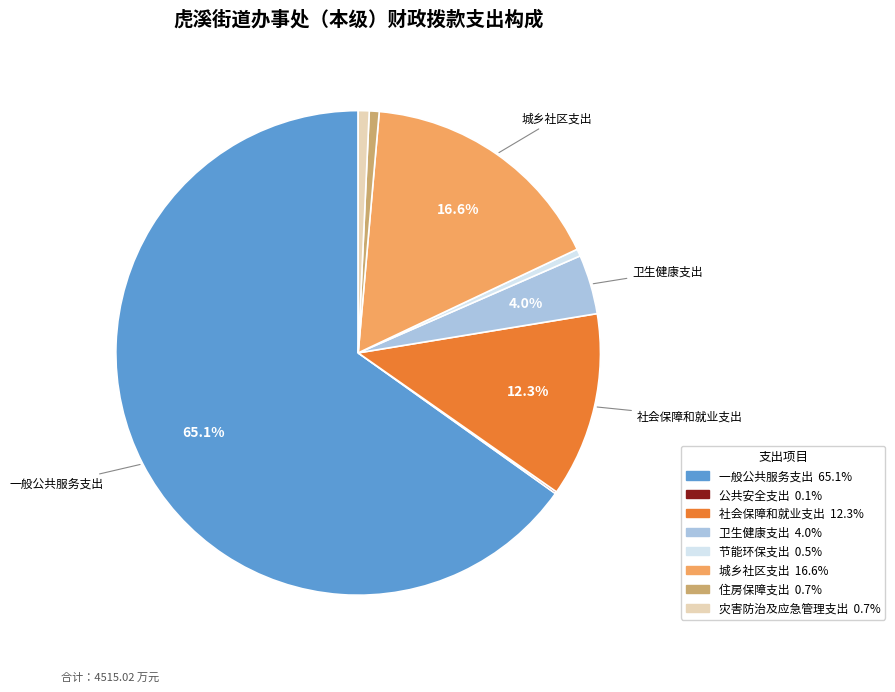

Does any single category account for the majority?

Yes